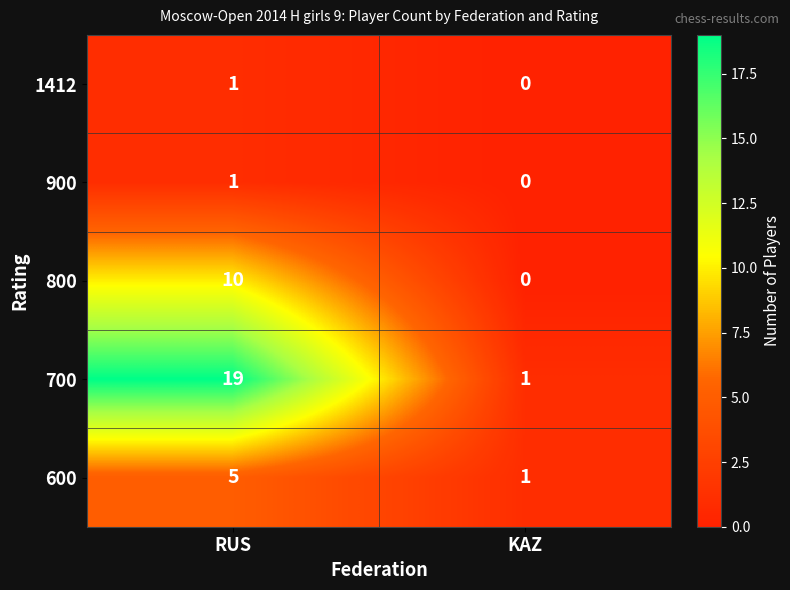

Reading left to right, extract all data points from this chart.

1412: RUS=1	KAZ=0
900: RUS=1	KAZ=0
800: RUS=10	KAZ=0
700: RUS=19	KAZ=1
600: RUS=5	KAZ=1